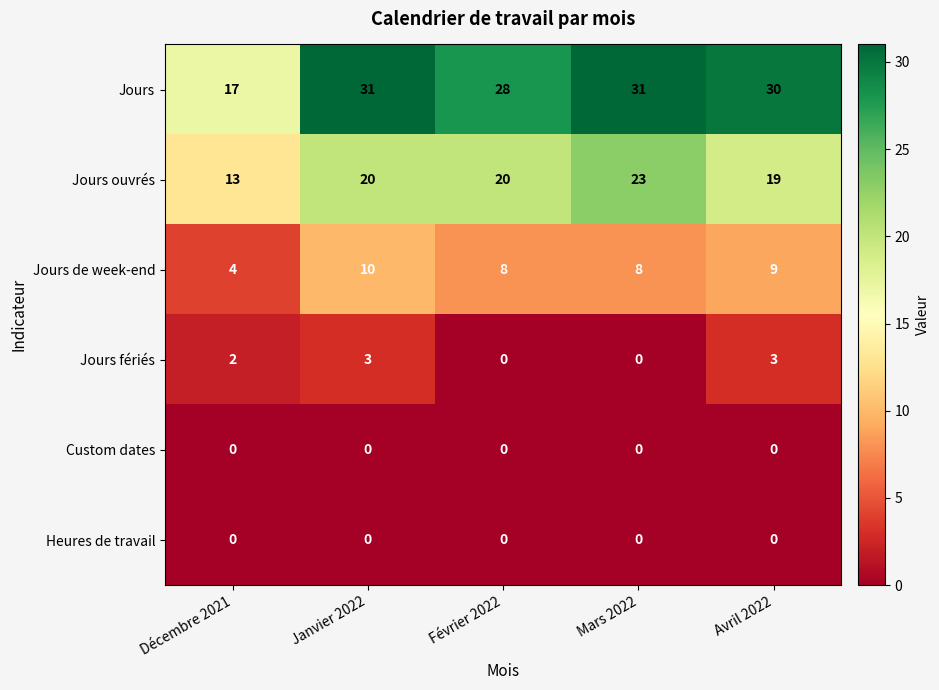

Which category has the lowest value in the Jours ouvrés series?

Décembre 2021